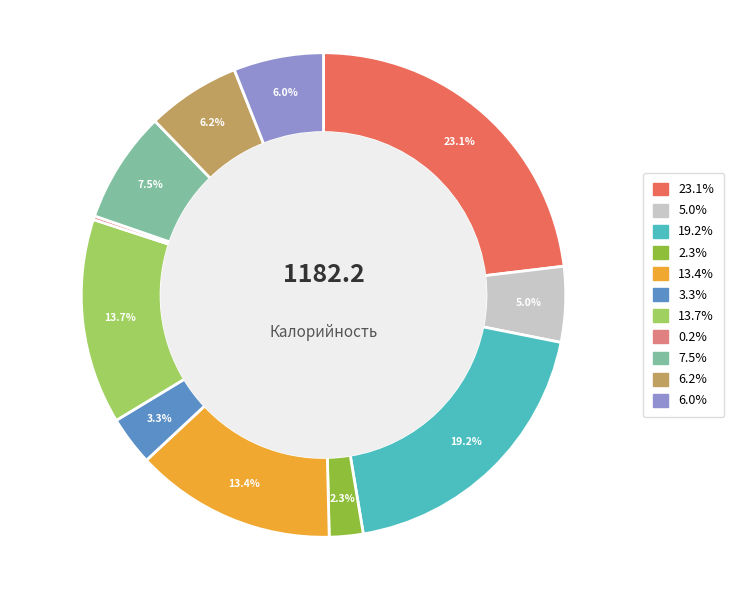

To the nearest percent, what percentage of the pie is Медальоны из куриного филе?

3%